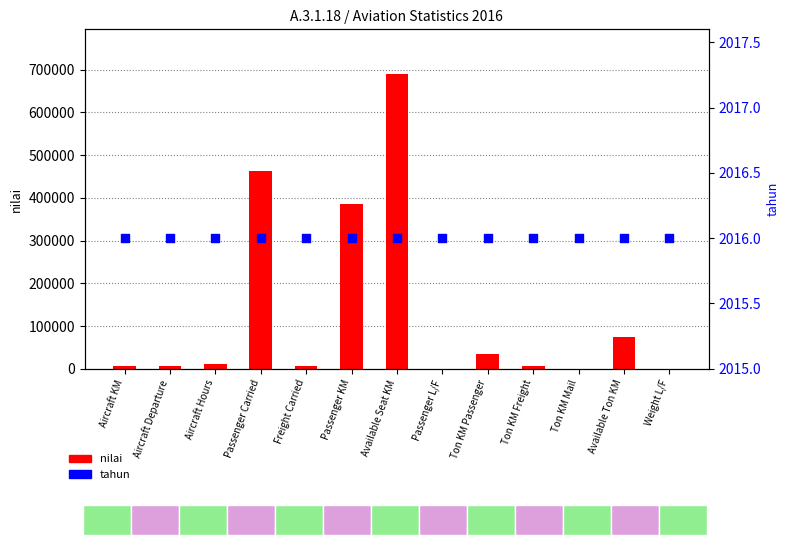

Which series contains the lowest Y value?

nilai